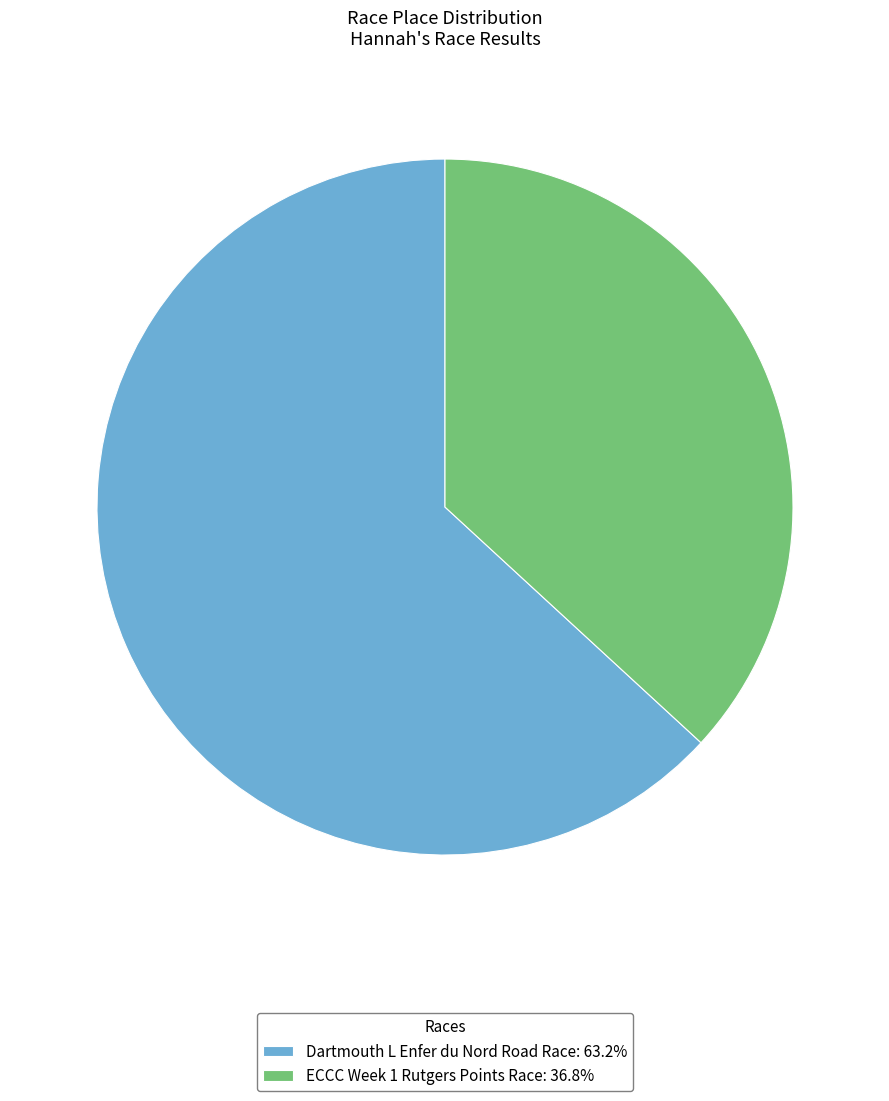

Is ECCC Week 1 Rutgers Points Race: 36.8% the majority of the pie?

No